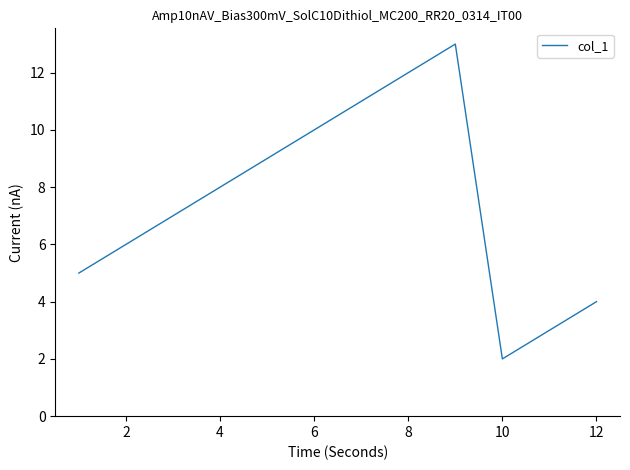

What is the difference between the maximum and minimum values?

11